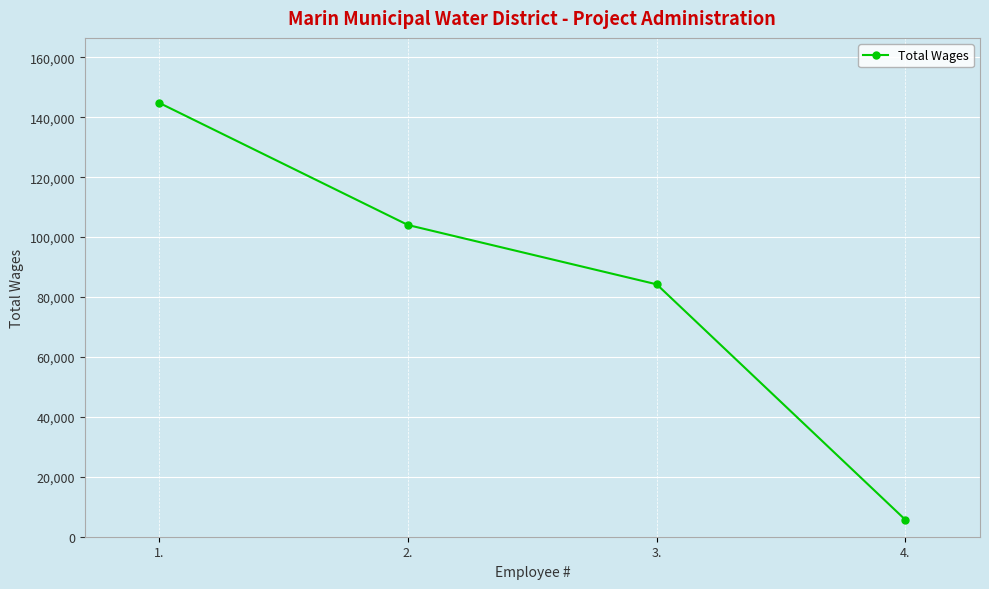

What is the label of the 3rd point from the left?

3.